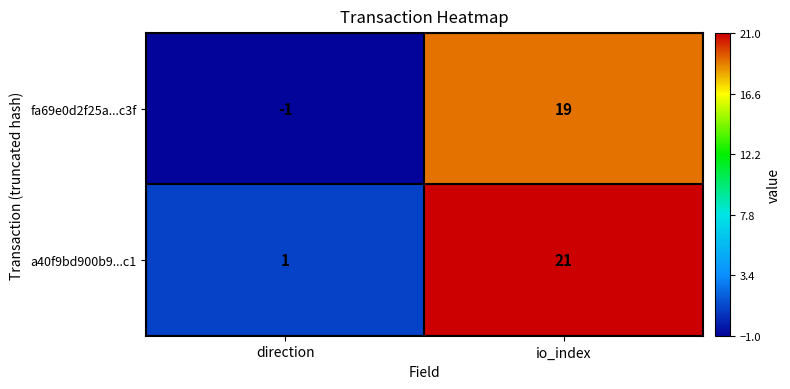

What is the sum of all fa69e0d2f25a...c3f values?

18